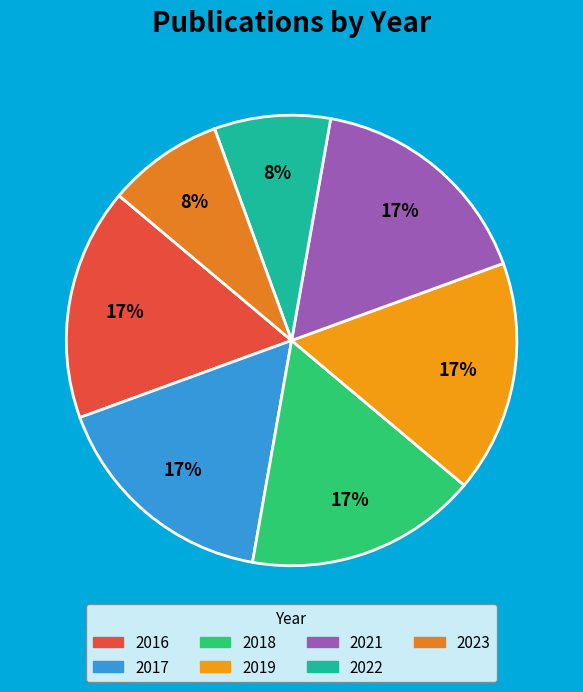

True or false: 2019 accounts for 29% of the total.

False